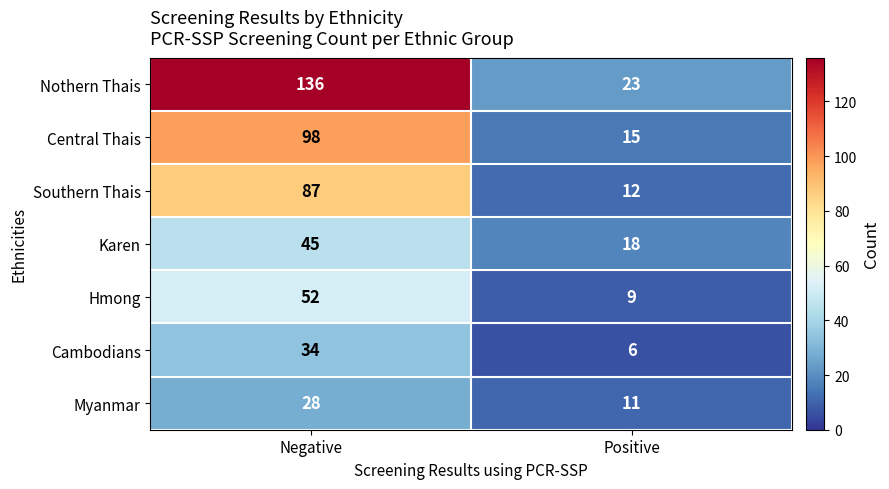

What is the maximum value shown in the chart?

136